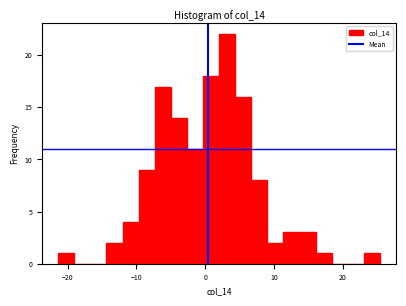

Around what value on the x-axis is the tallest bar? Give the approximate position of its centre, as read against the axis.

3